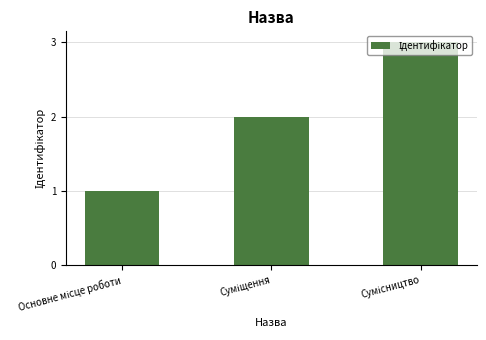

What is the greatest value displayed?

3